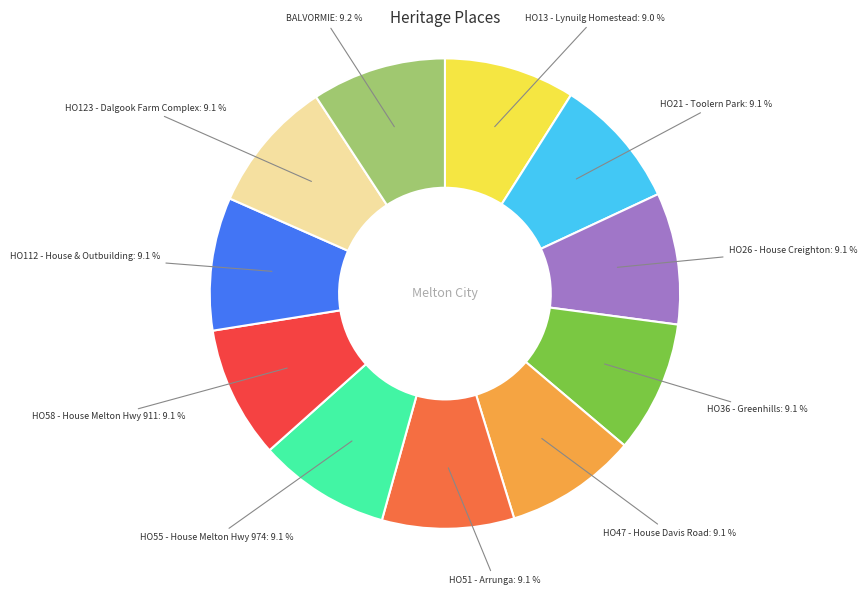

How many slices are in this pie chart?

11